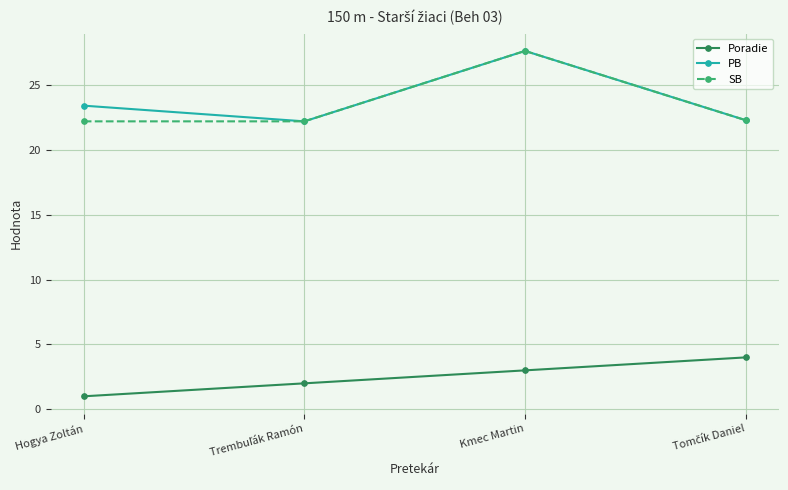

What are all the series names shown in the legend?

Poradie, PB, SB